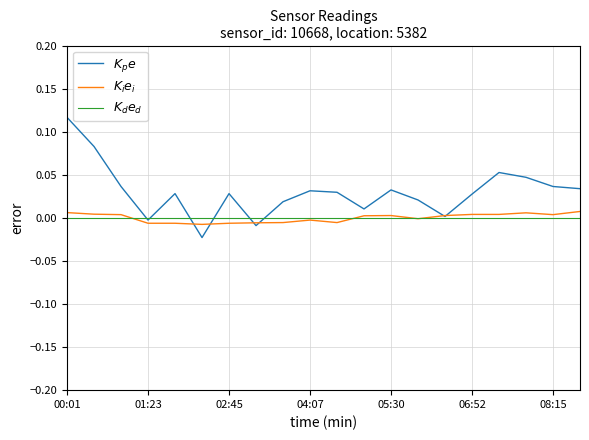

At which category does the chart reach its peak across all series?

00:01